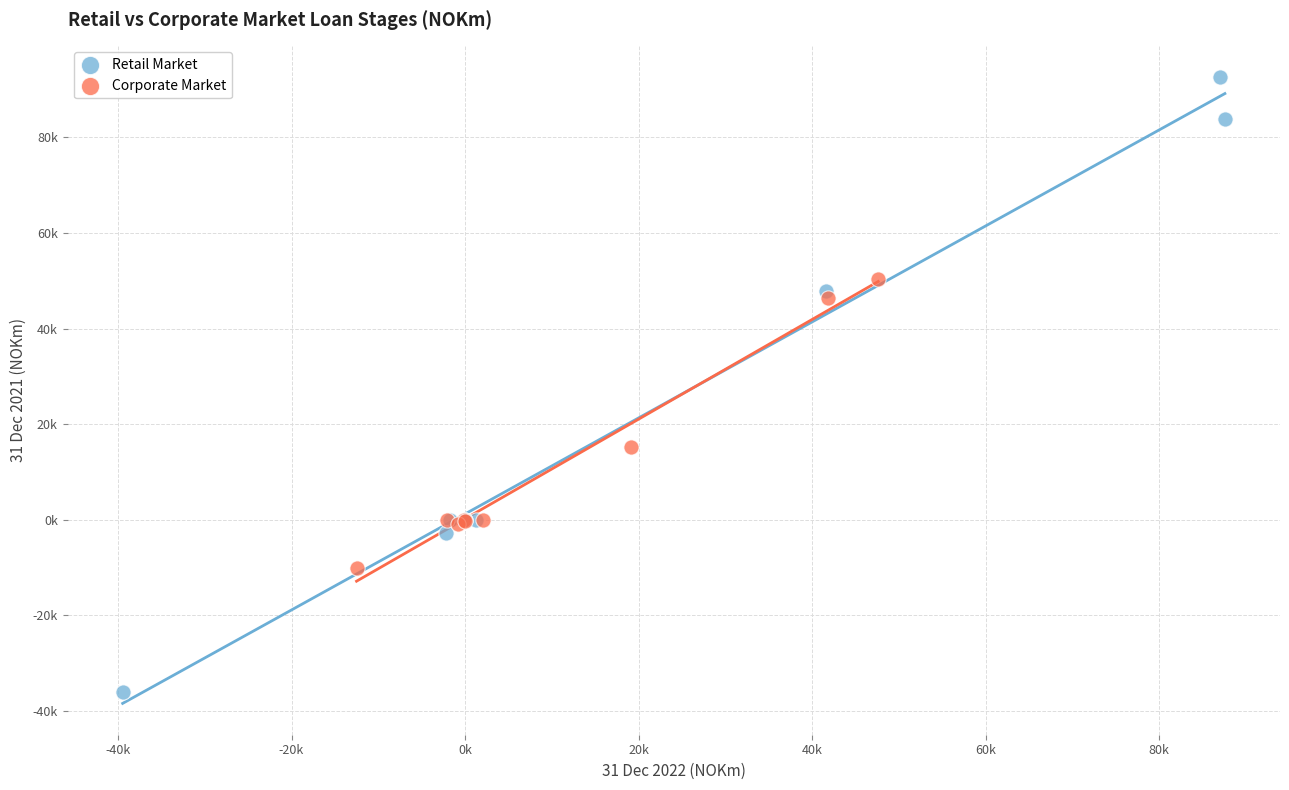

What are all the series names shown in the legend?

Retail Market, Corporate Market